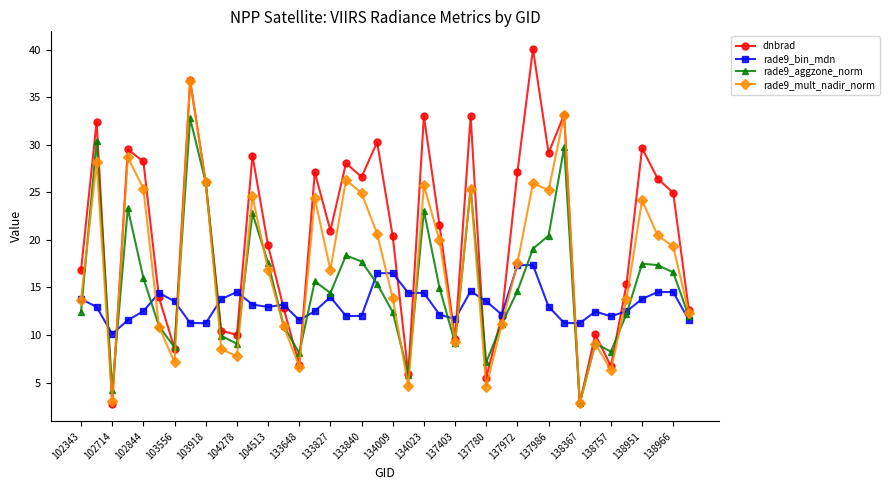

Which series has the largest total across all categories?

dnbrad